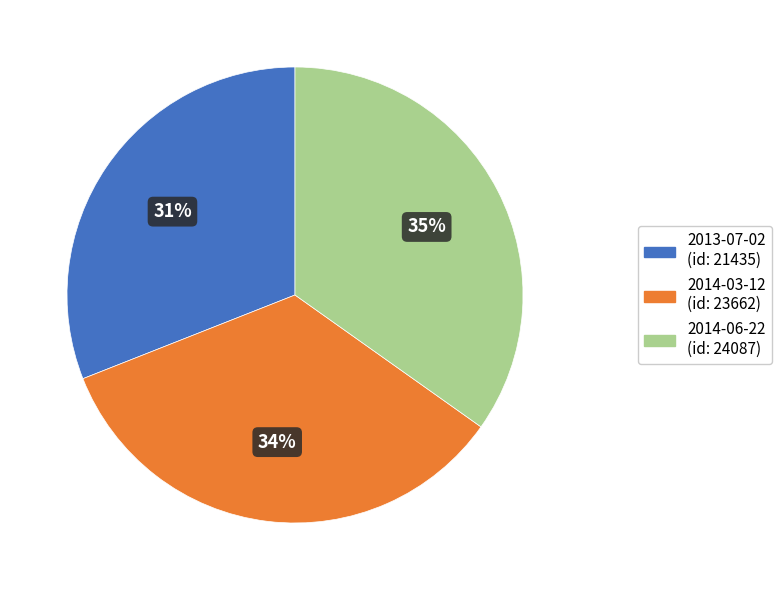

Combined, do 2014-06-22 and 2013-07-02 account for over 50%?

Yes